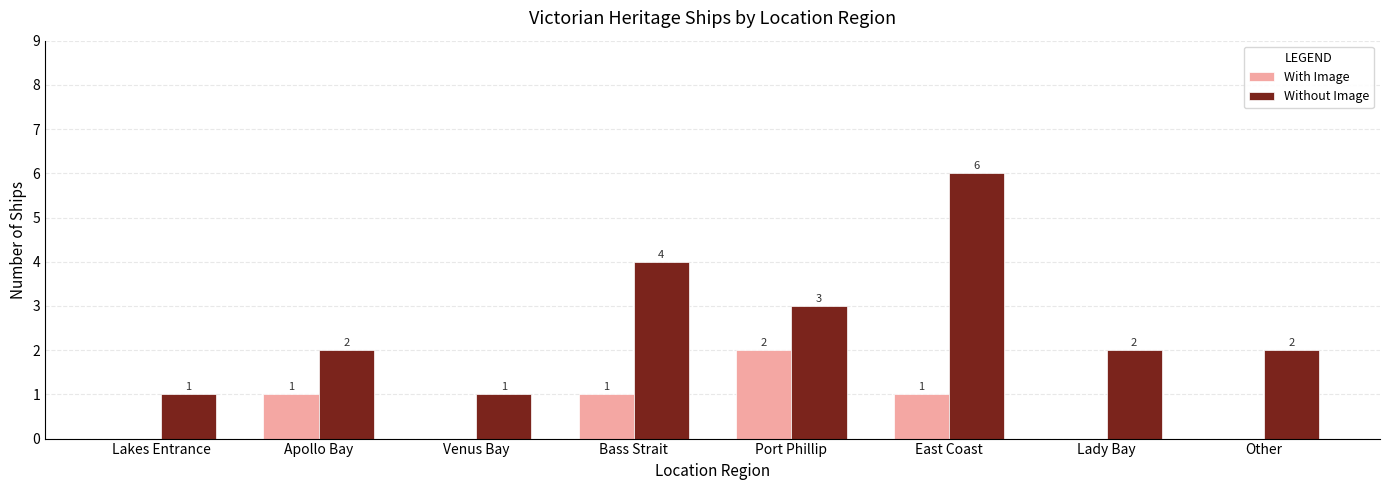

How many With Image values are between 0 and 1?

7